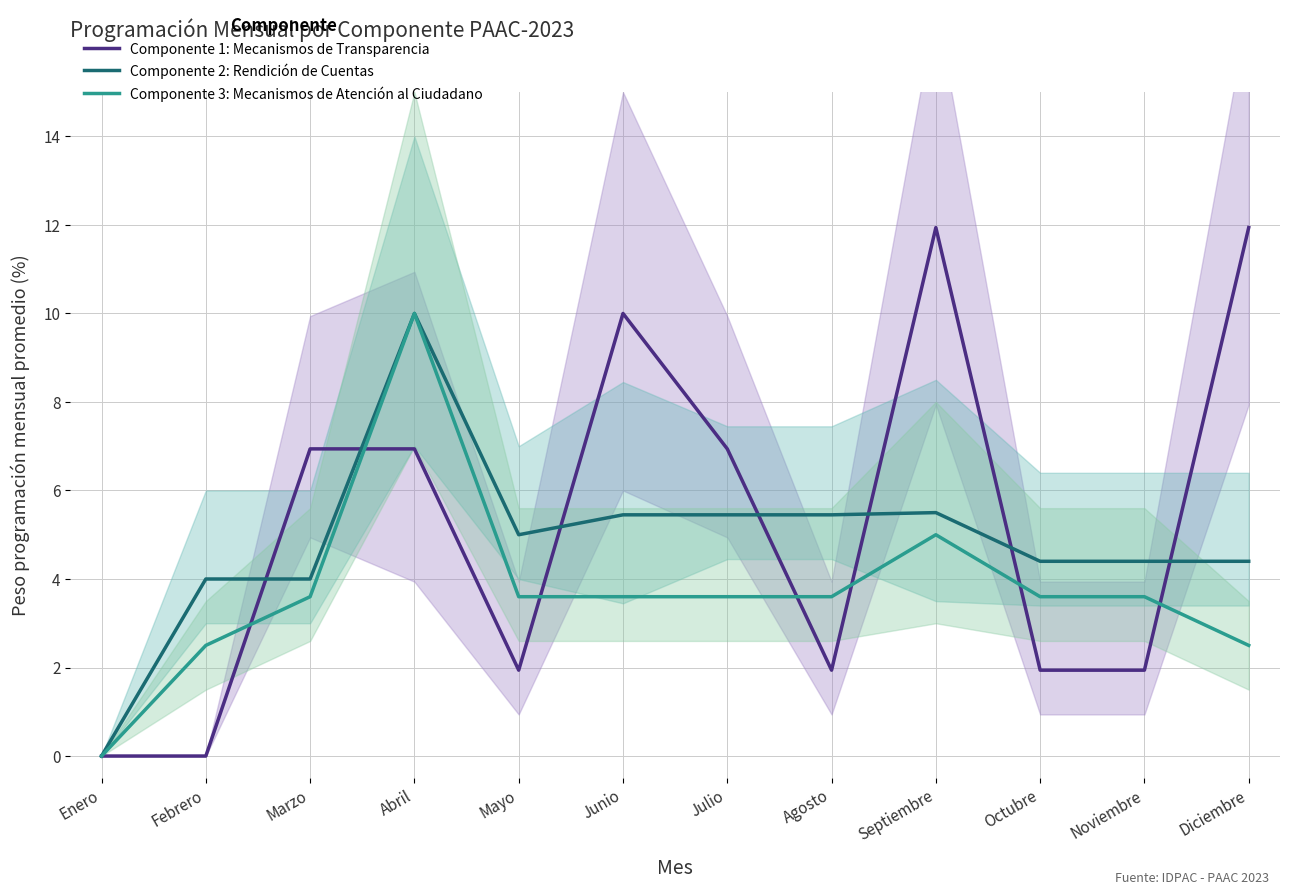

What is the spread (max minus min) of values at Febrero?

4.0